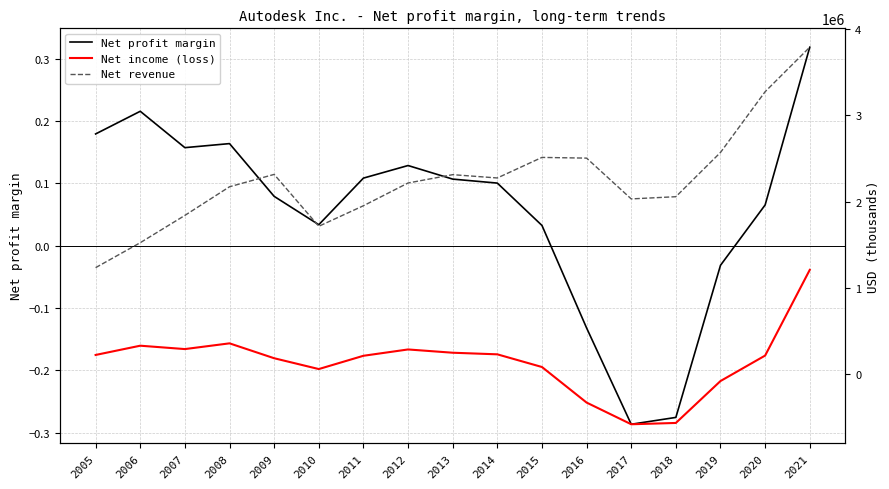

What is the sum of all Net profit margin values?

1.0